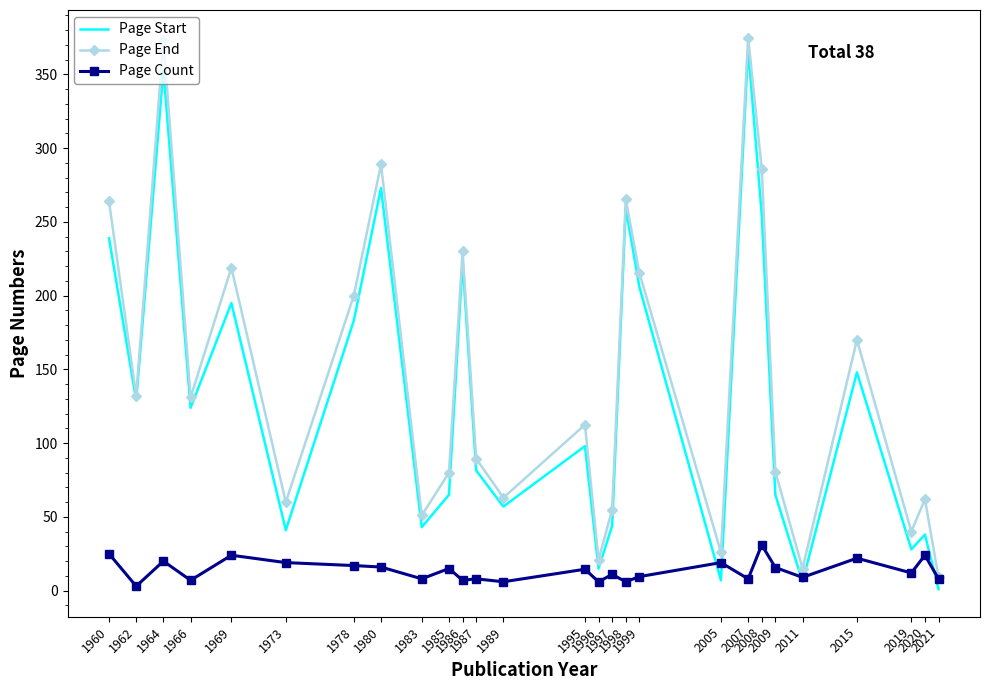

What is the lowest value of the Page End series?

9.0